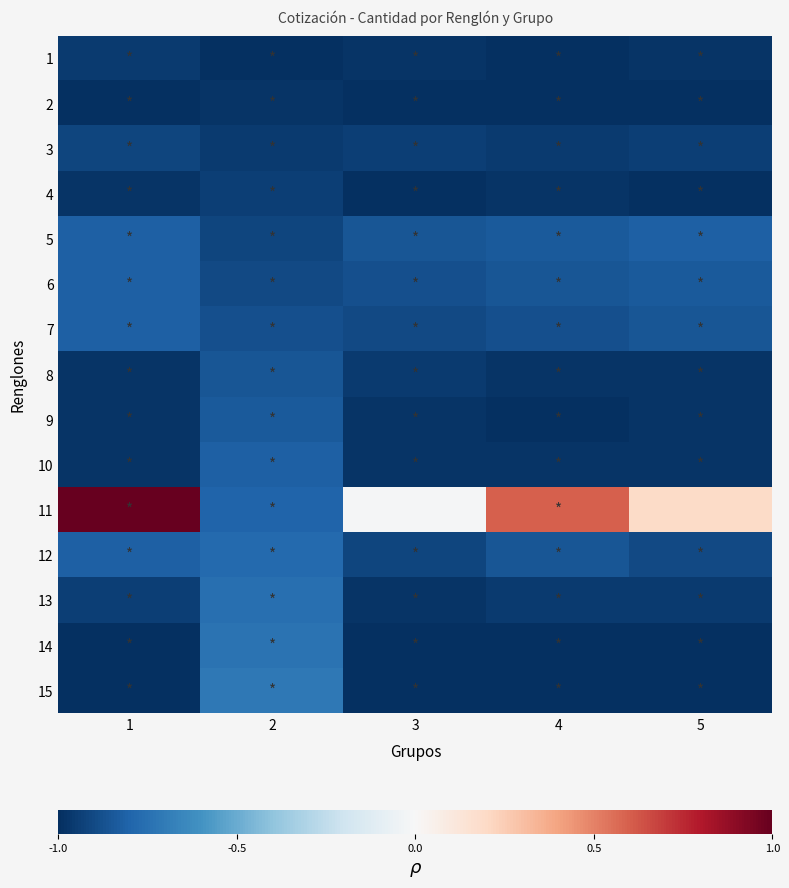

At which category does the chart reach its minimum across all series?

2